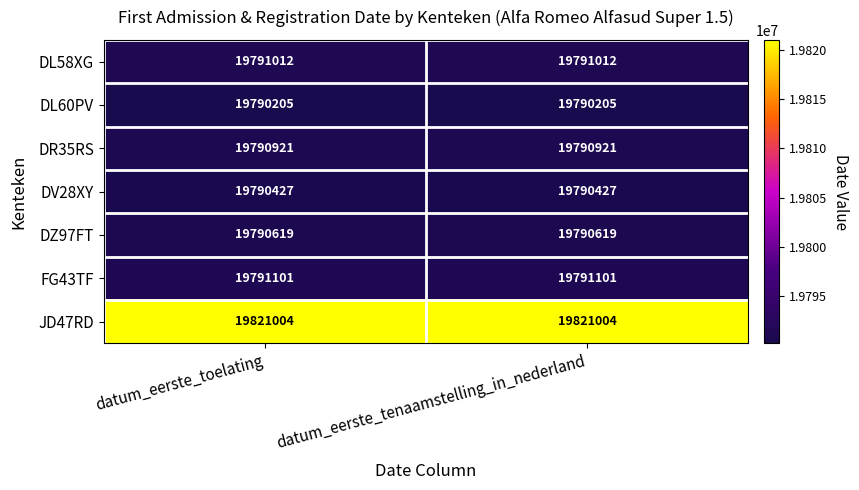

Which series has the largest total across all categories?

JD47RD